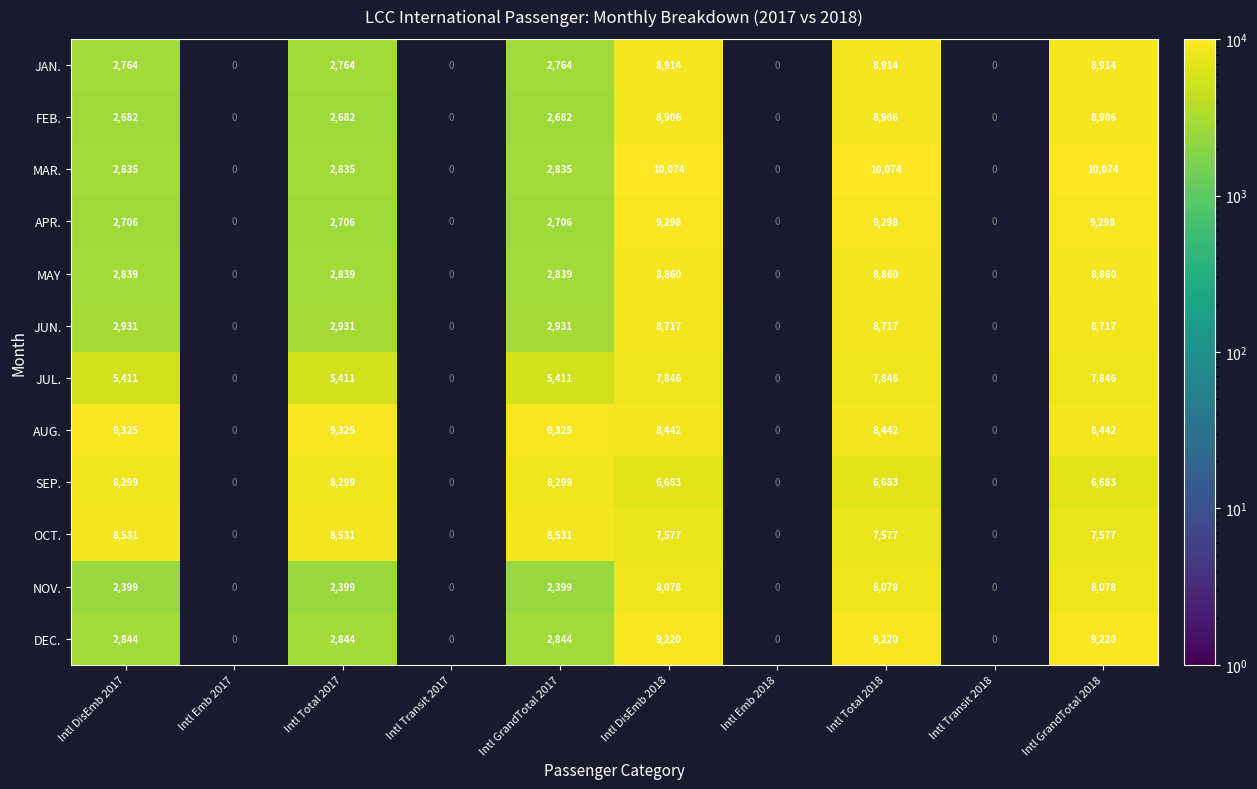

The value of OCT. at Intl Total 2018 is 7577. True or false?

True